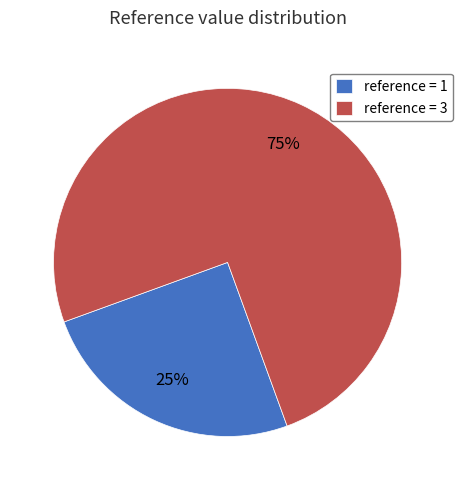

To the nearest percent, what is the difference between the largest and smallest slice percentages?

50%